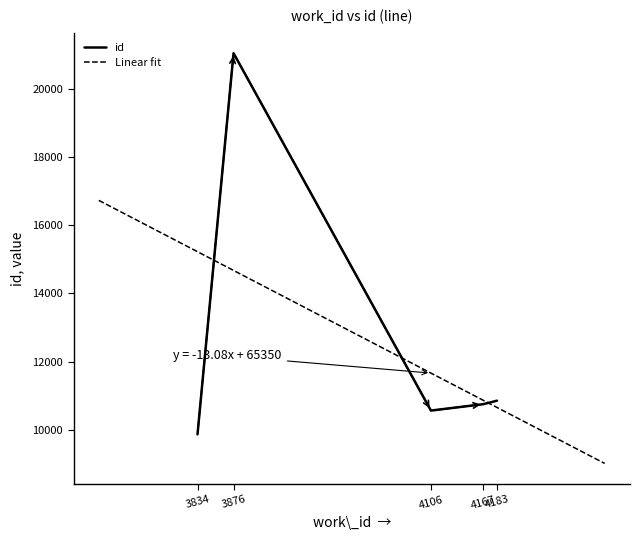

Is this an area chart (filled region under the line)?

No